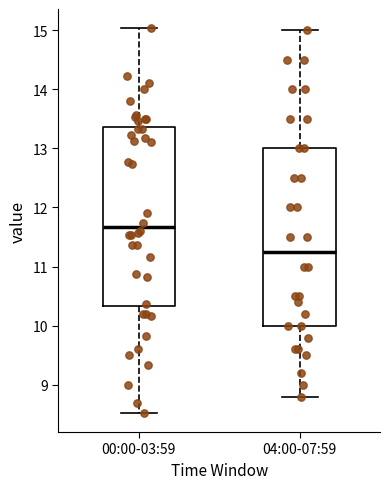

Reading left to right, read every box against the y-axis: the position of its median line, the range the box covers, and the ends of its whiskers. The values are not printed on the chart, so give them approximately, as read against the axis.

00:00-03:59: median 11.7, box 10.3 to 13.4, whiskers 8.5 to 15.0
04:00-07:59: median 11.3, box 10.0 to 13.0, whiskers 8.8 to 15.0